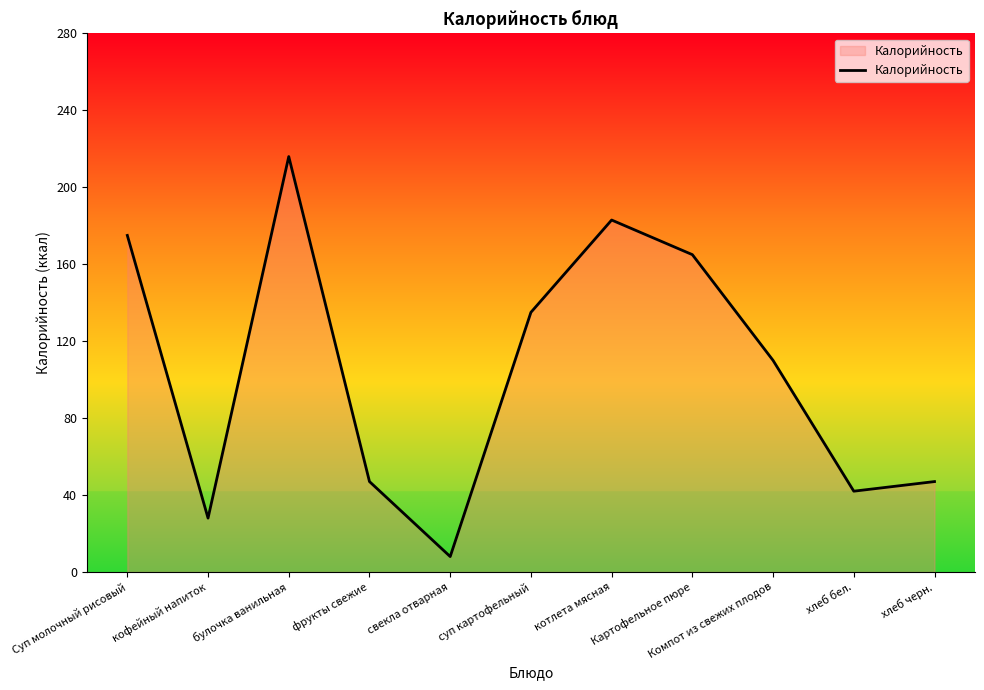

What position from the right is Суп молочный рисовый?

11